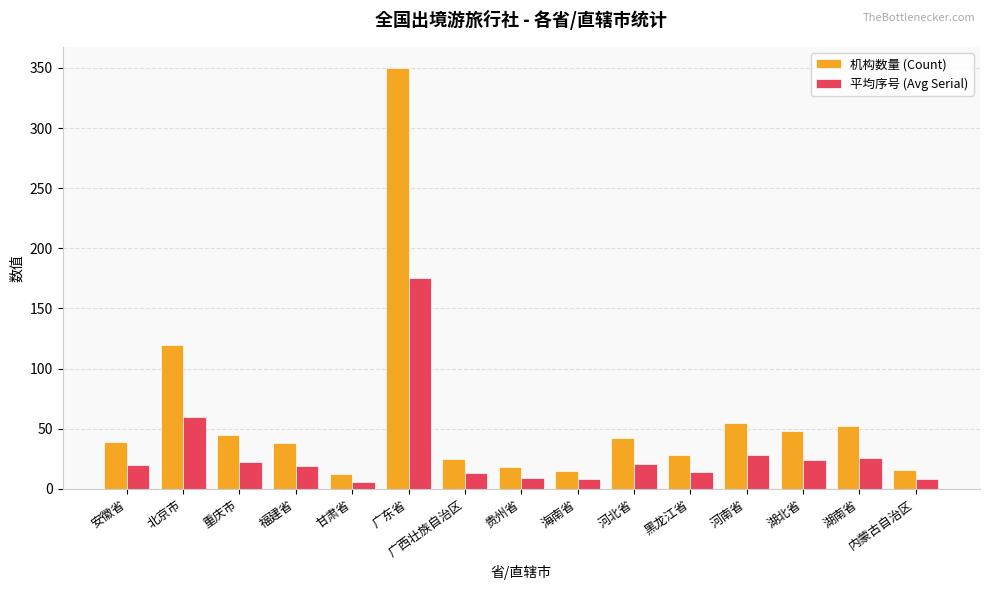

The value of 平均序号 (Avg Serial) at 重庆市 is 6. True or false?

False